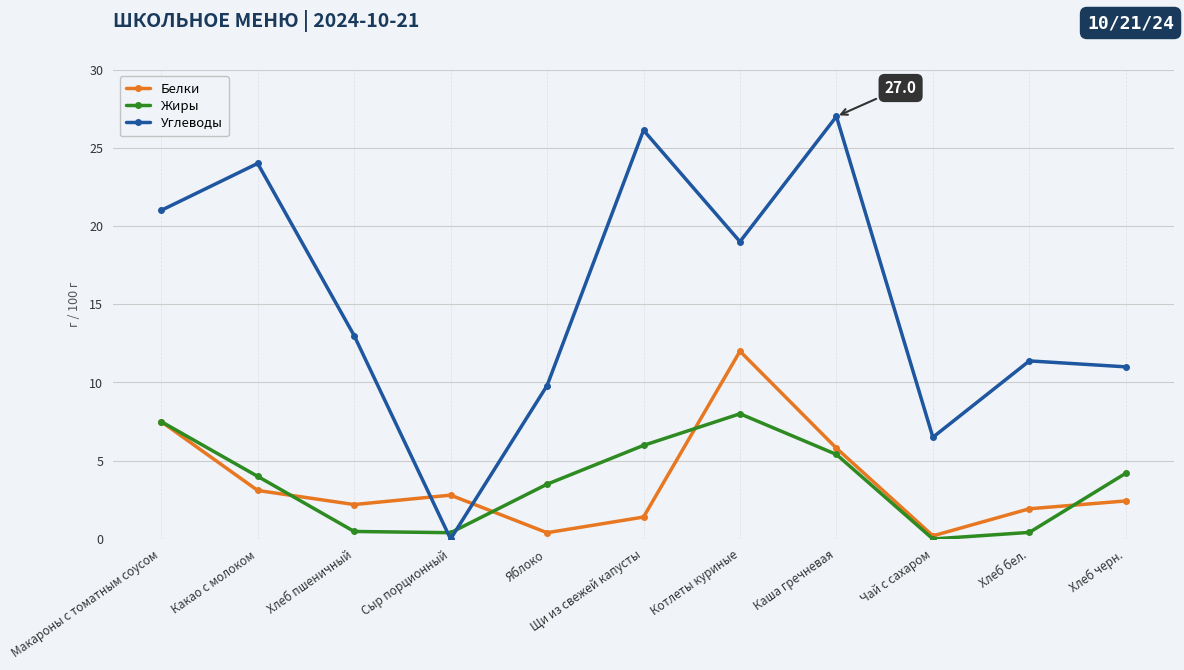

True or false: Углеводы has more than 0 interior local peaks.

True